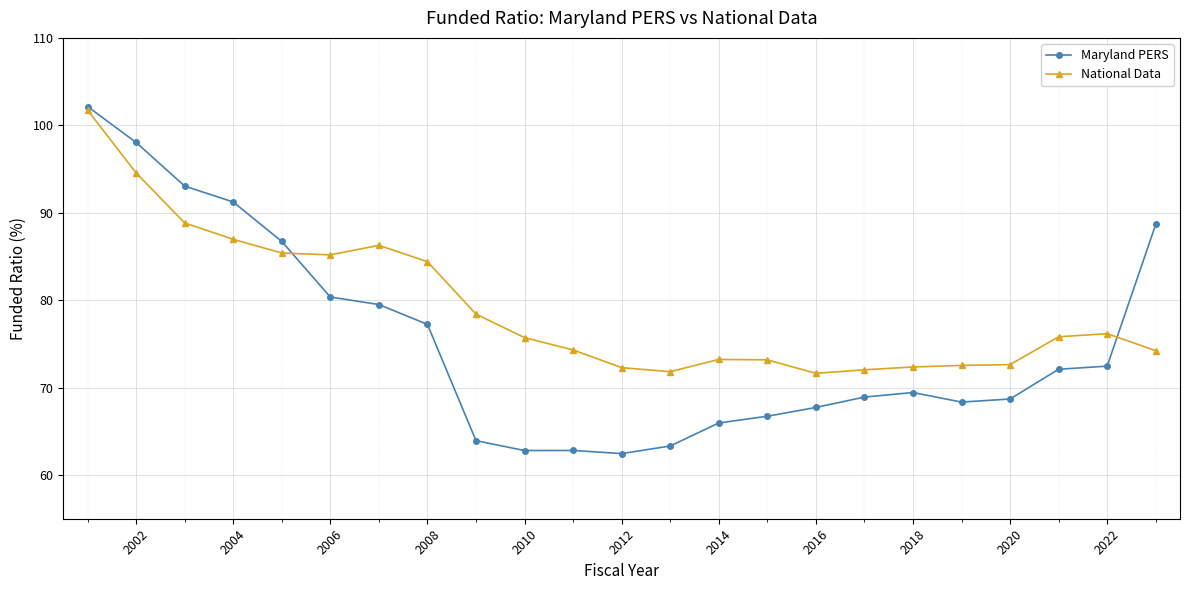

True or false: Maryland PERS and National Data cross at least once.

True